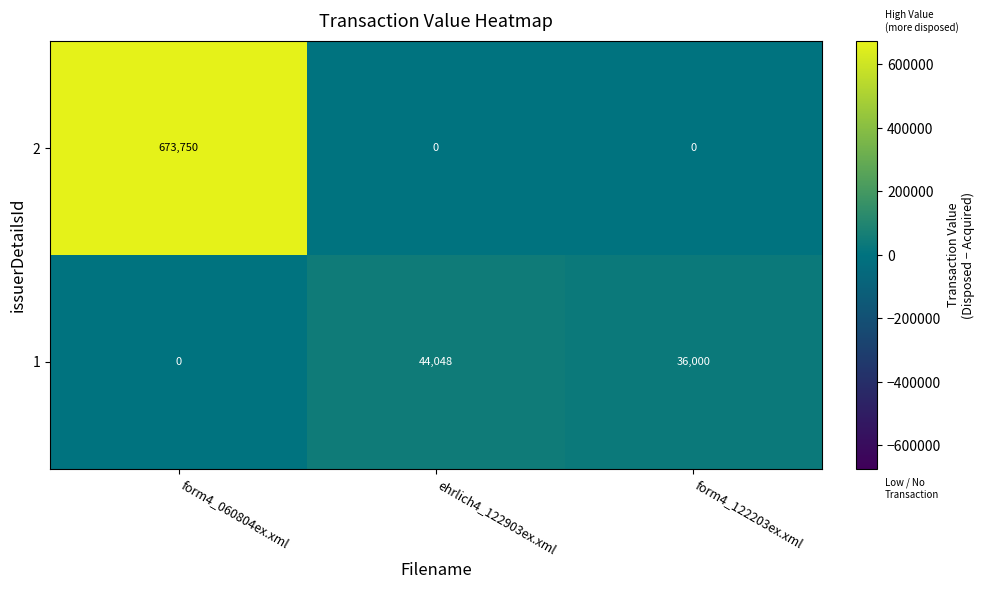

What is the spread (max minus min) of values at ehrlich4_122903ex.xml?

44048